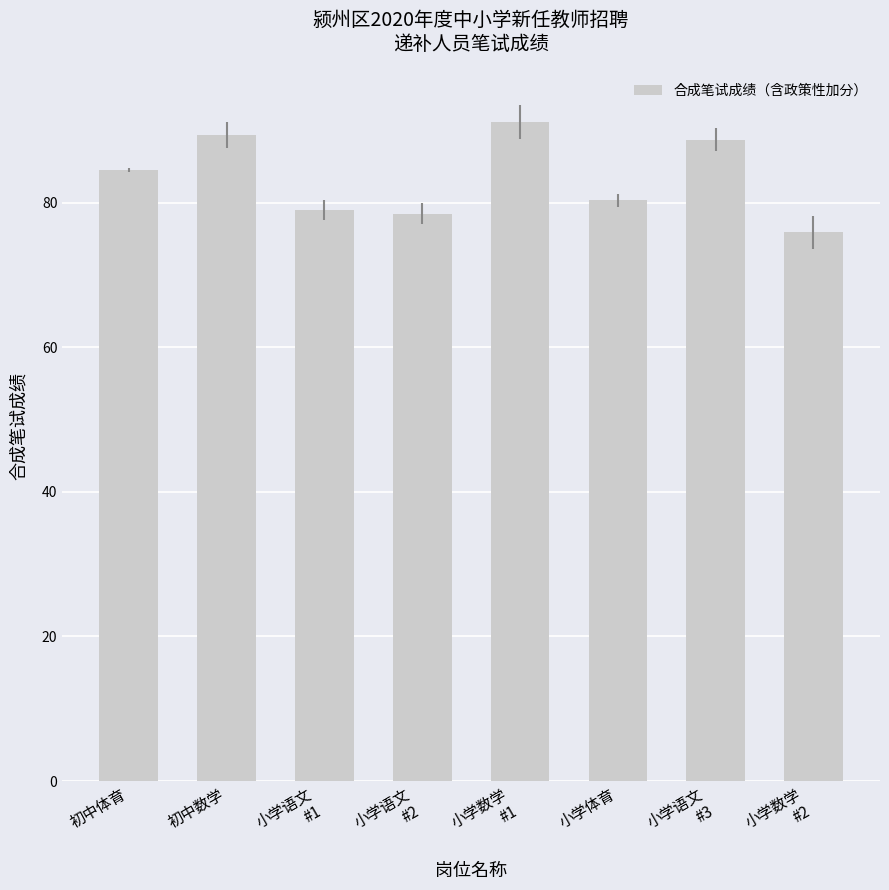

What is the change in value from 小学语文
#1 to 小学数学
#1?

+12.2